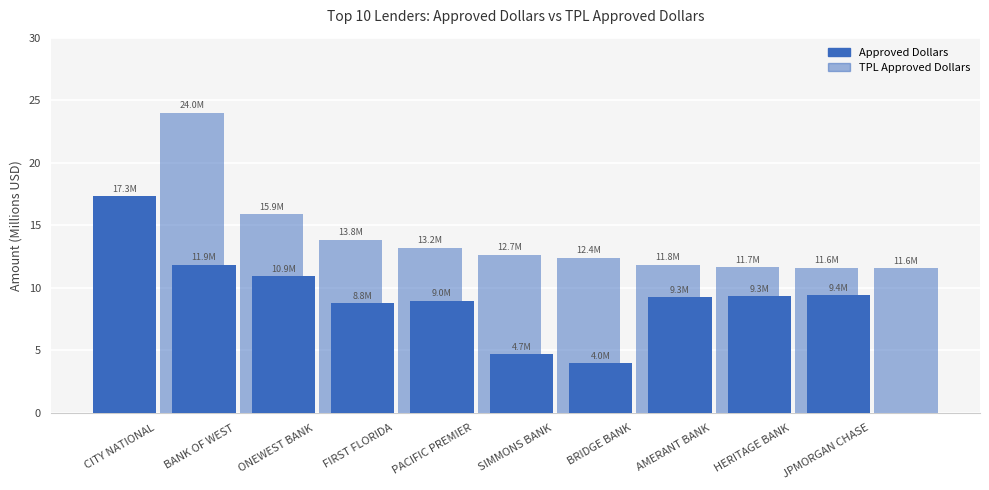

At how many categories does at least one series exceed 18?

1